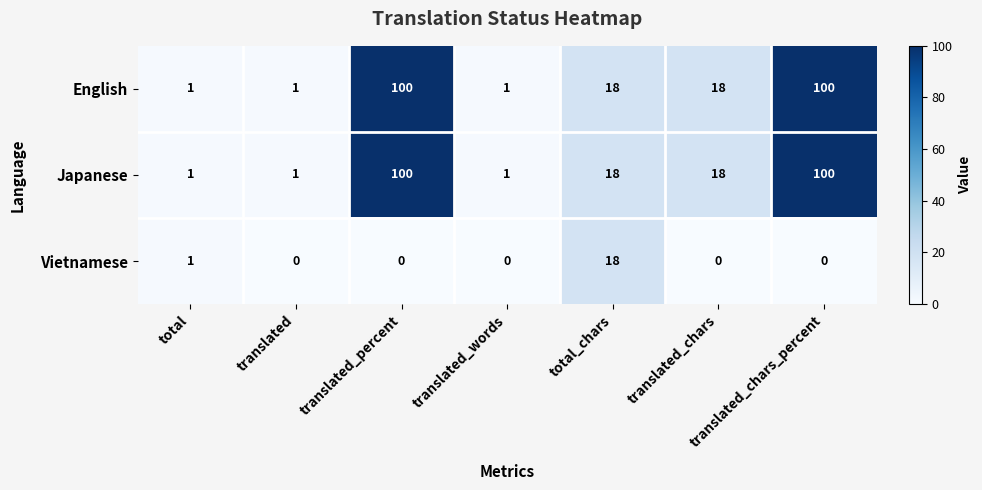

What is the average value of the English series?

34